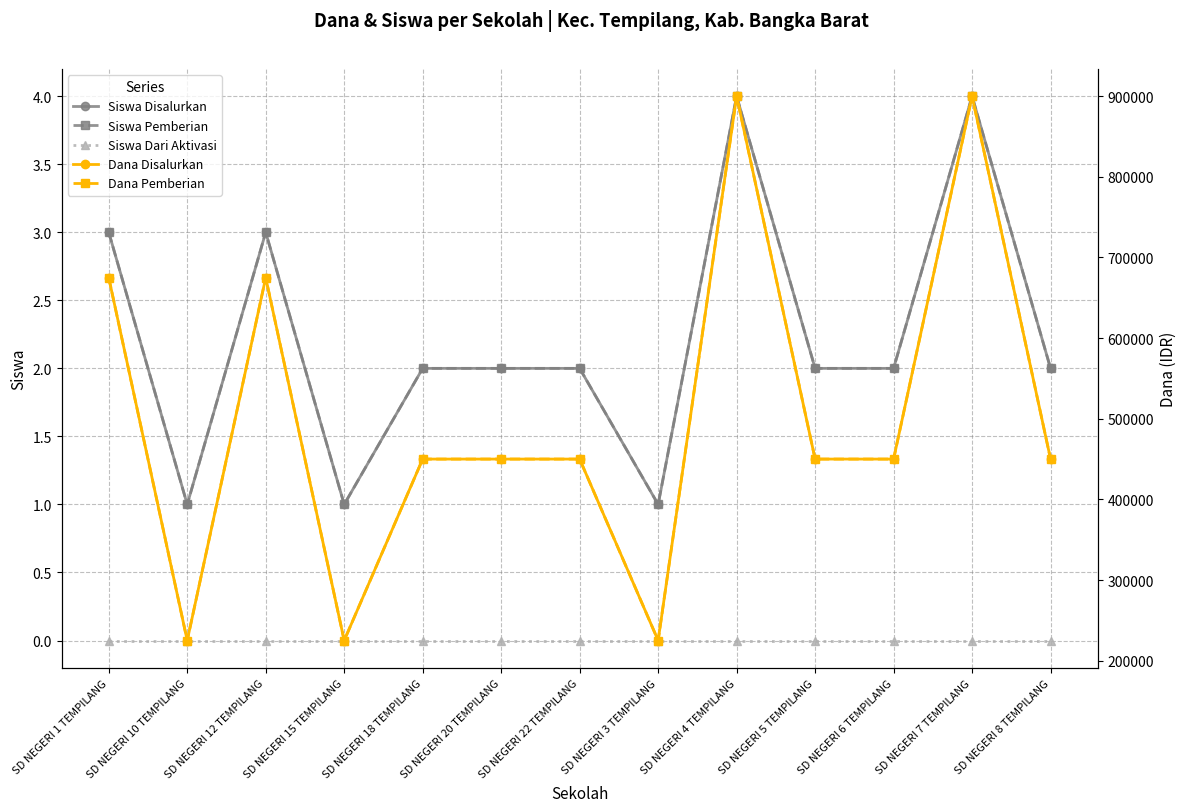

At which category does Dana Pemberian reach its first local valley?

SD NEGERI 10 TEMPILANG